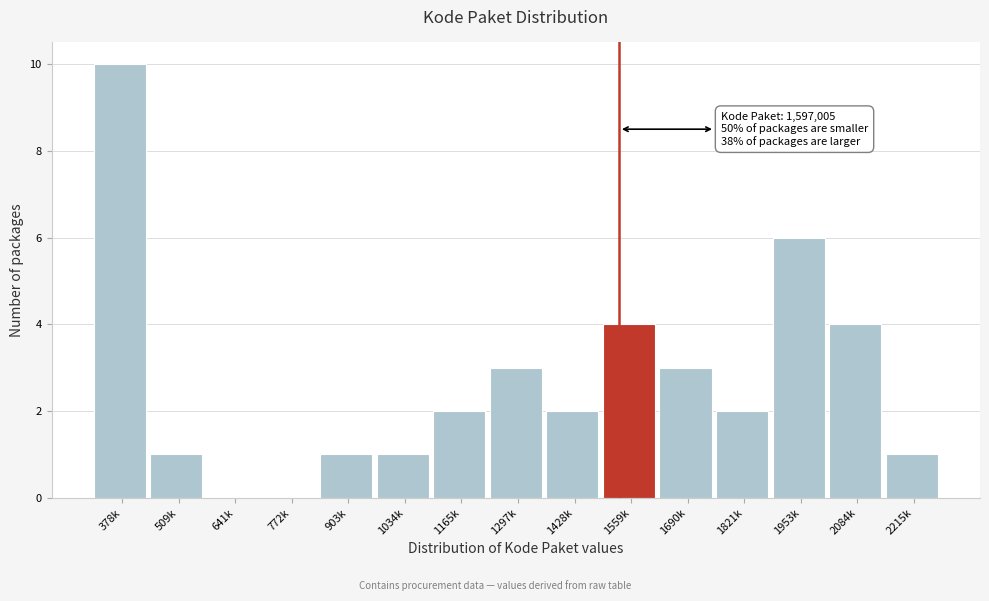

Reading right to left, what are all the values shown in this chart?

2215k=1	2084k=4	1953k=6	1821k=2	1690k=3	1559k=4	1428k=2	1297k=3	1165k=2	1034k=1	903k=1	772k=0	641k=0	509k=1	378k=10